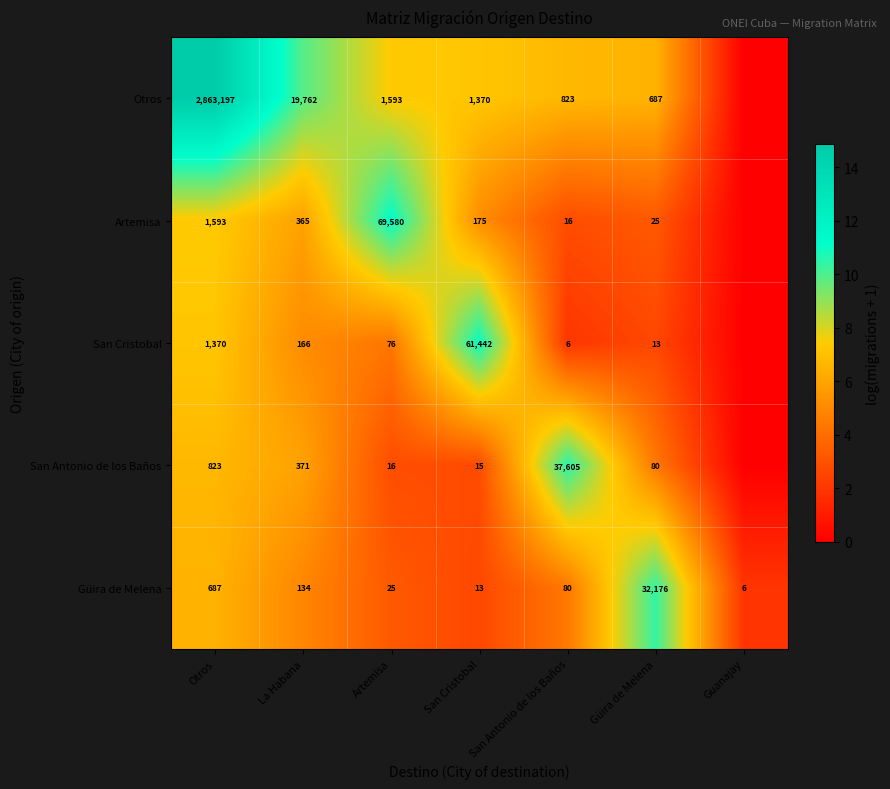

At which label is Güira de Melena closest to 16091?

Otros